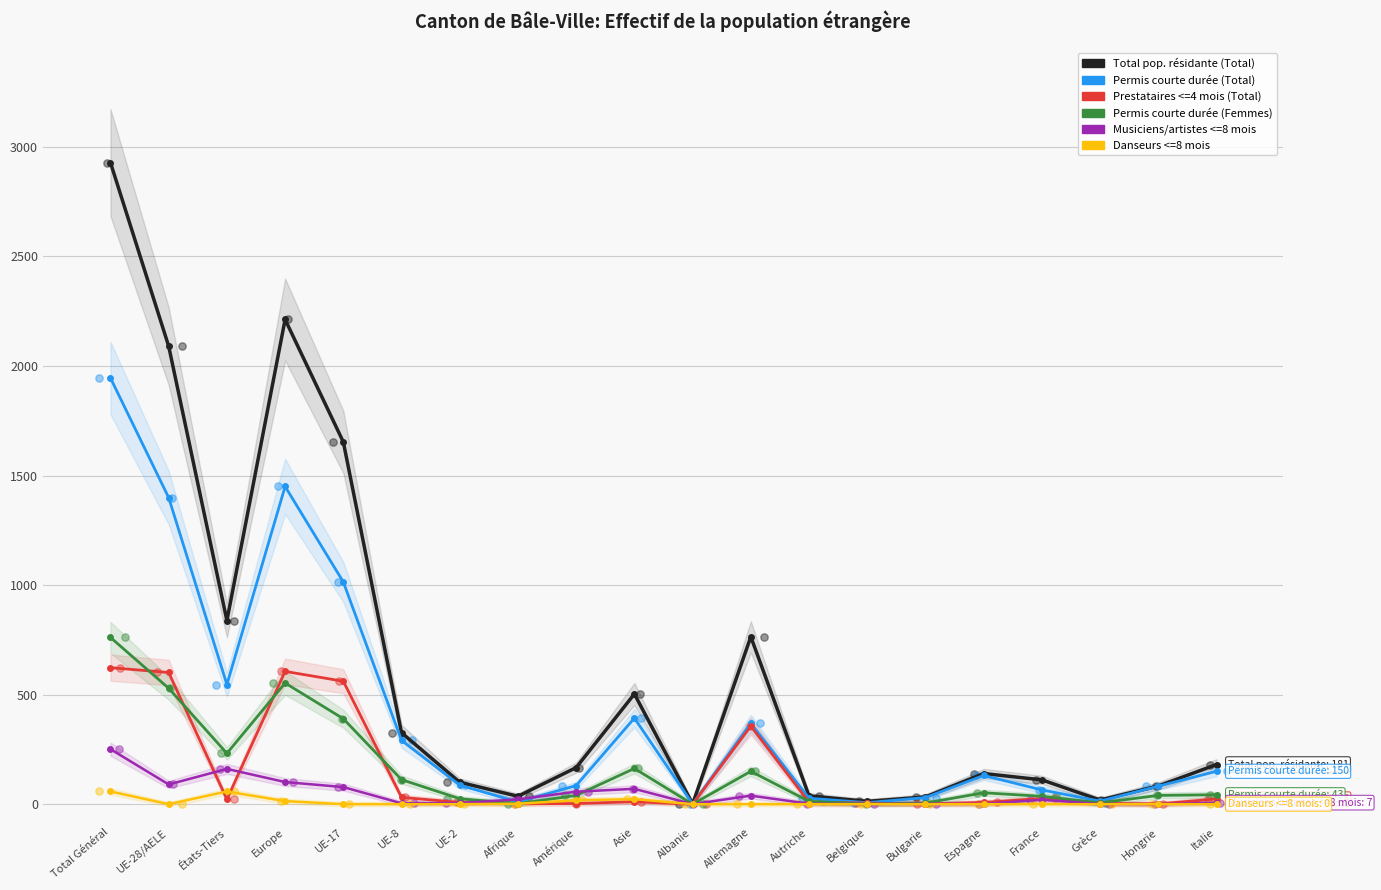

What are all the series names shown in the legend?

Total pop. résidante (Total), Permis courte durée (Total), Prestataires <=4 mois (Total), Permis courte durée (Femmes), Musiciens/artistes <=8 mois, Danseurs <=8 mois